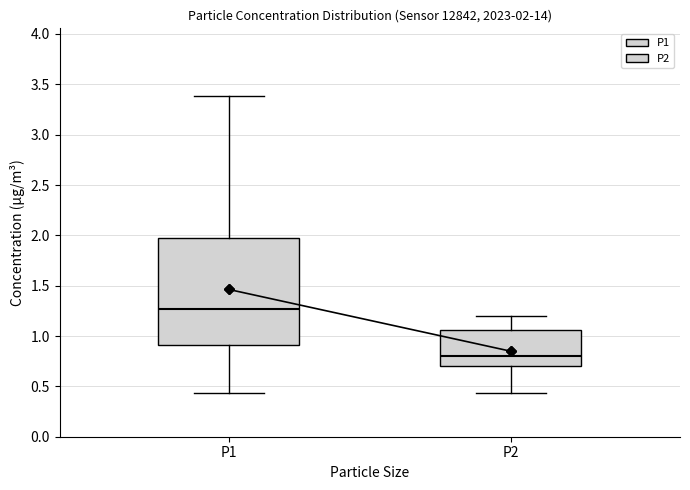

Comparing the boxes themselves (not the whiskers), which one is the tallest?

P1